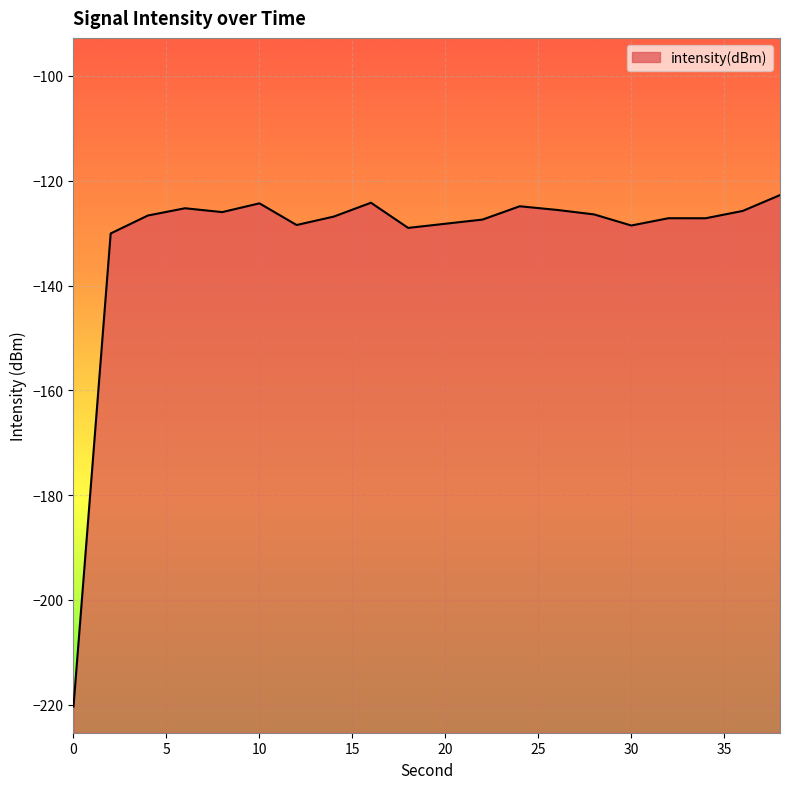

Reading right to left, transcribe all the data shown in this chart.

-122.7	-125.8	-127.2	-127.1	-128.5	-126.4	-125.6	-124.9	-127.4	-128.2	-129.0	-124.2	-126.8	-128.4	-124.3	-126.0	-125.2	-126.6	-130.1	-220.3